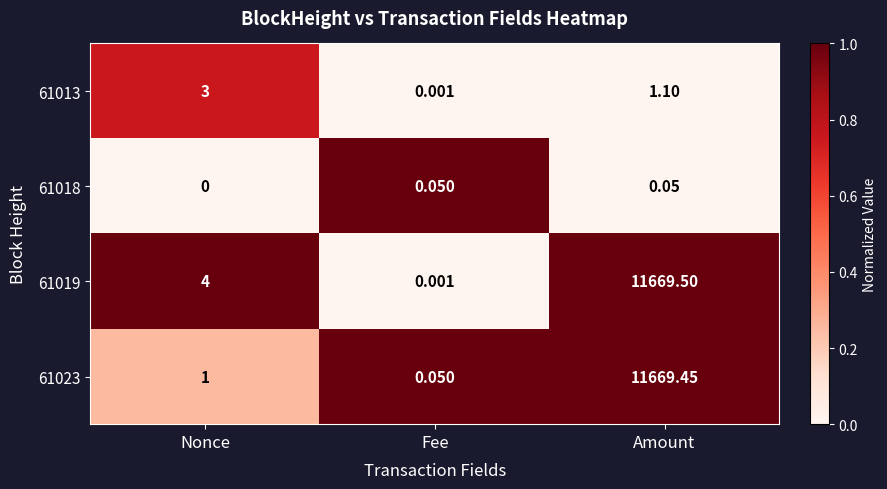

At which label is 61018 closest to 0?

Nonce